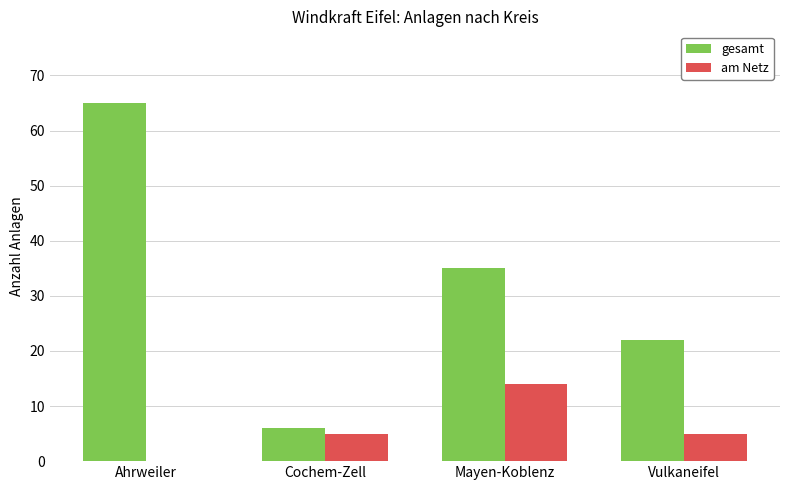

At which label does am Netz reach its peak?

Mayen-Koblenz